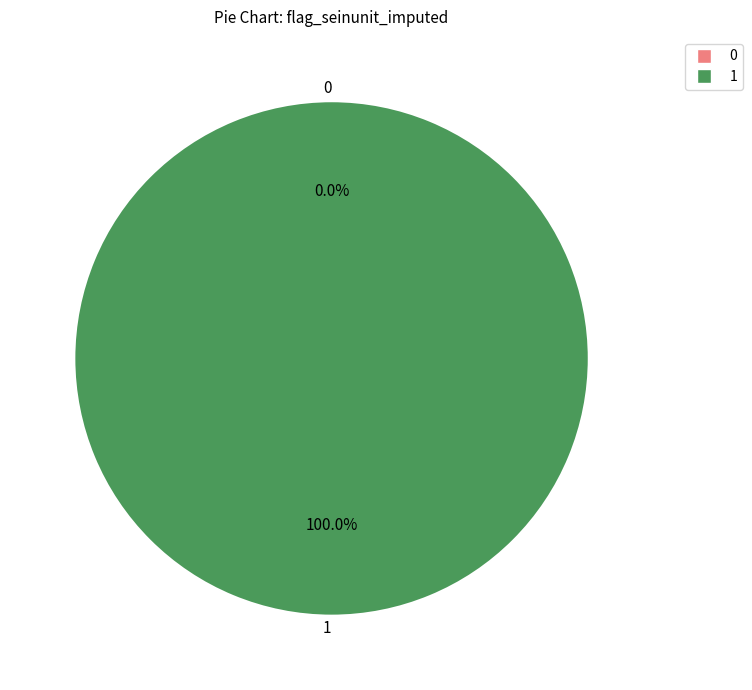

What is the change in value from 0 to 1?

+1